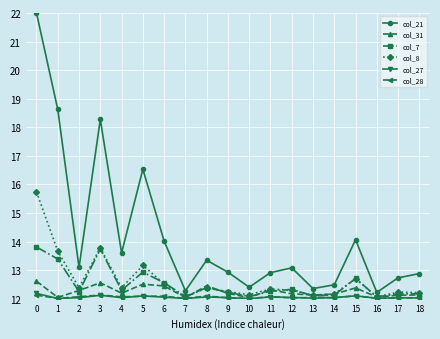

True or false: col_31 has a value of 12.6 at 0.

True